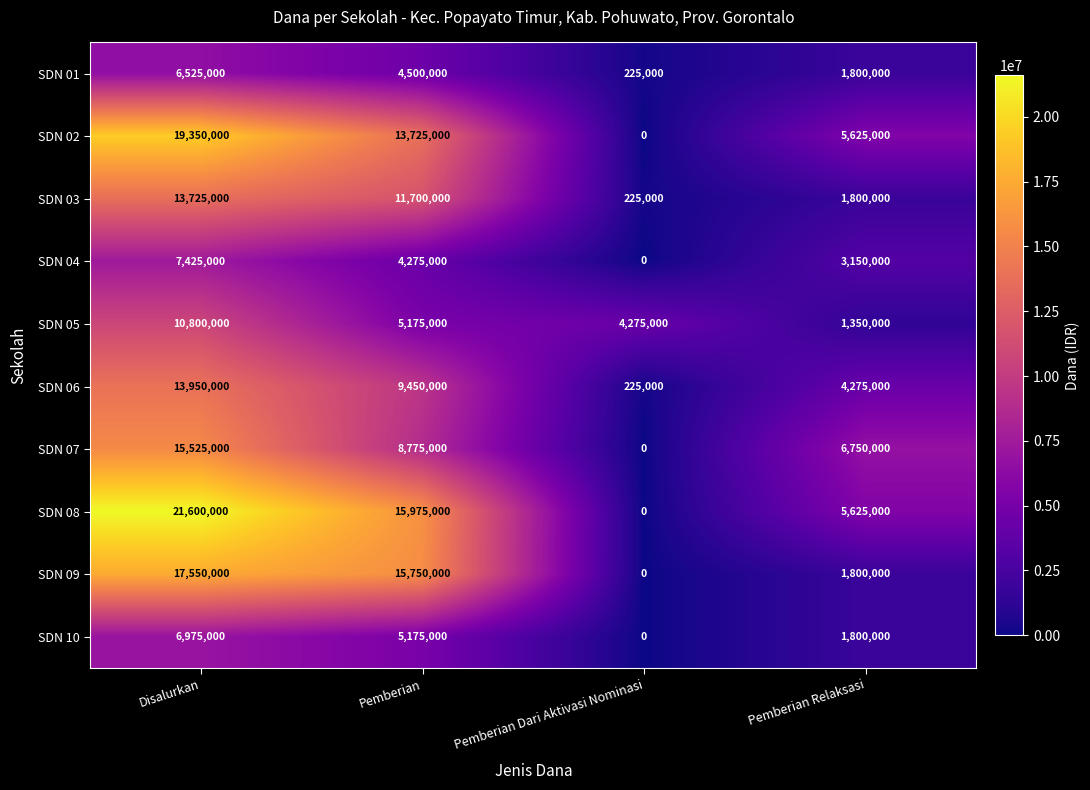

What is the difference between the SDN 09 values at Pemberian Dari Aktivasi Nominasi and Disalurkan?

17550000